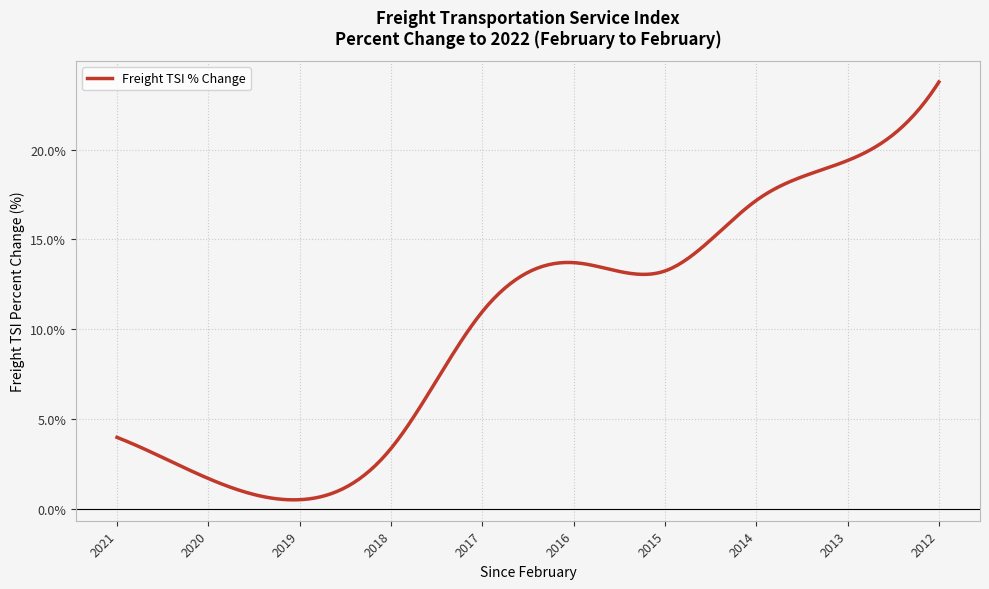

What is the difference between the maximum and minimum values?

23.3